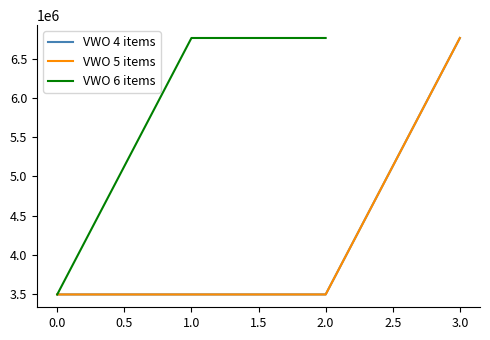

The value at Examentraining is 6766084. True or false?

True